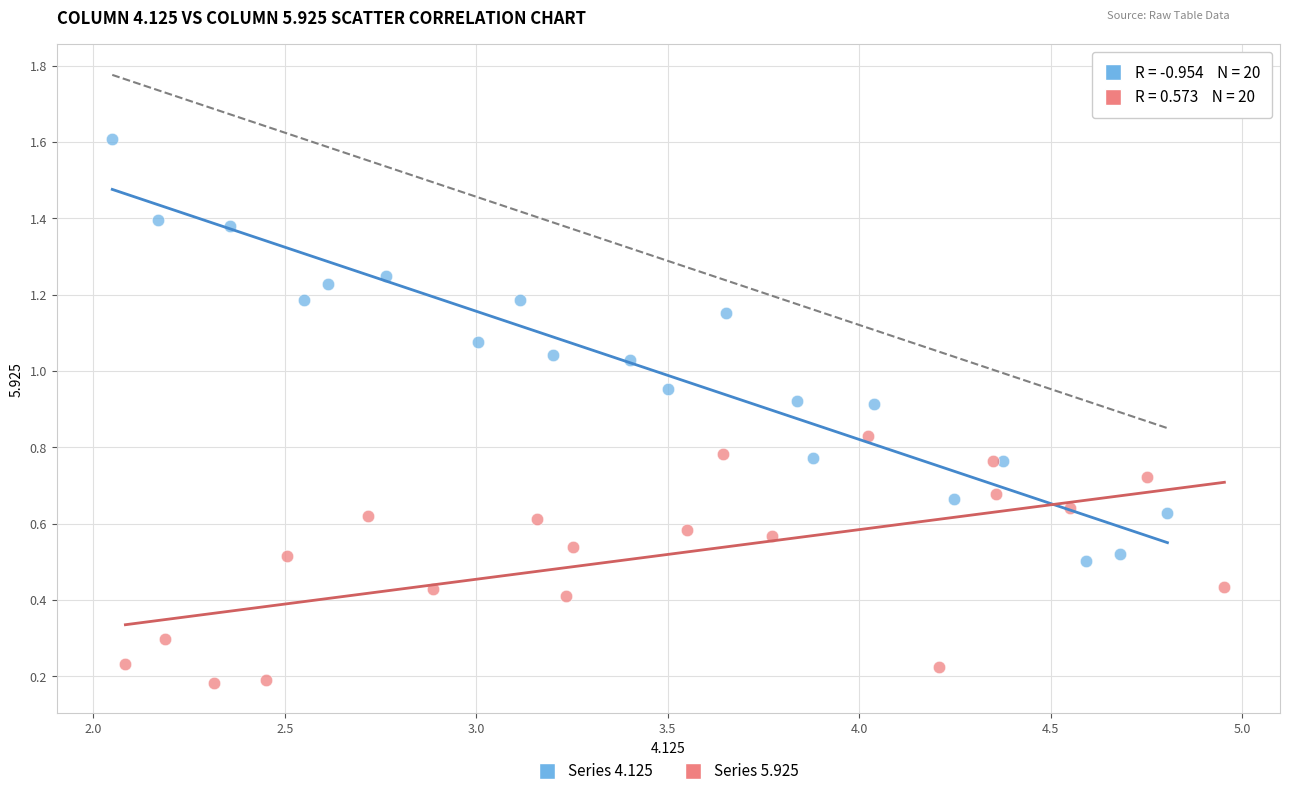

What are all the series names shown in the legend?

Series 4.125, Series 5.925